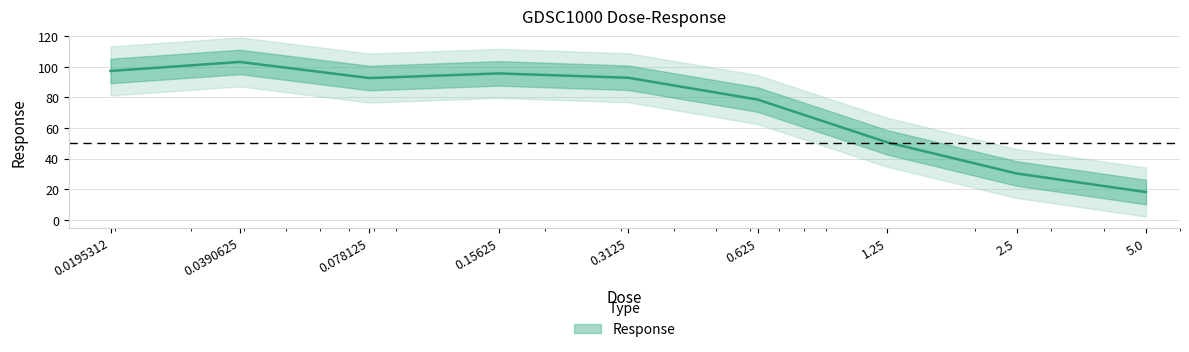

What is the greatest value displayed?

103.2